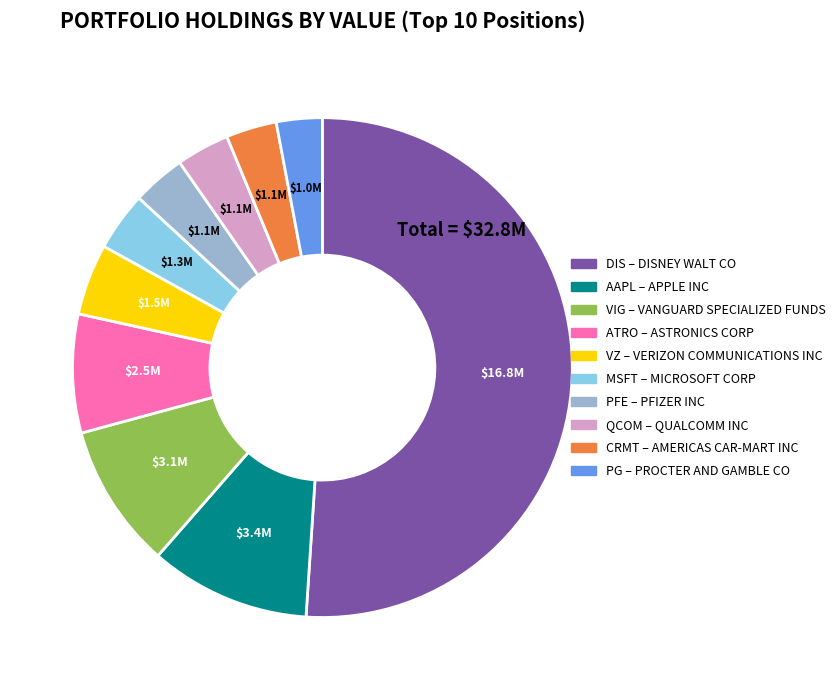

Is there any slice that represents more than half of the pie?

Yes